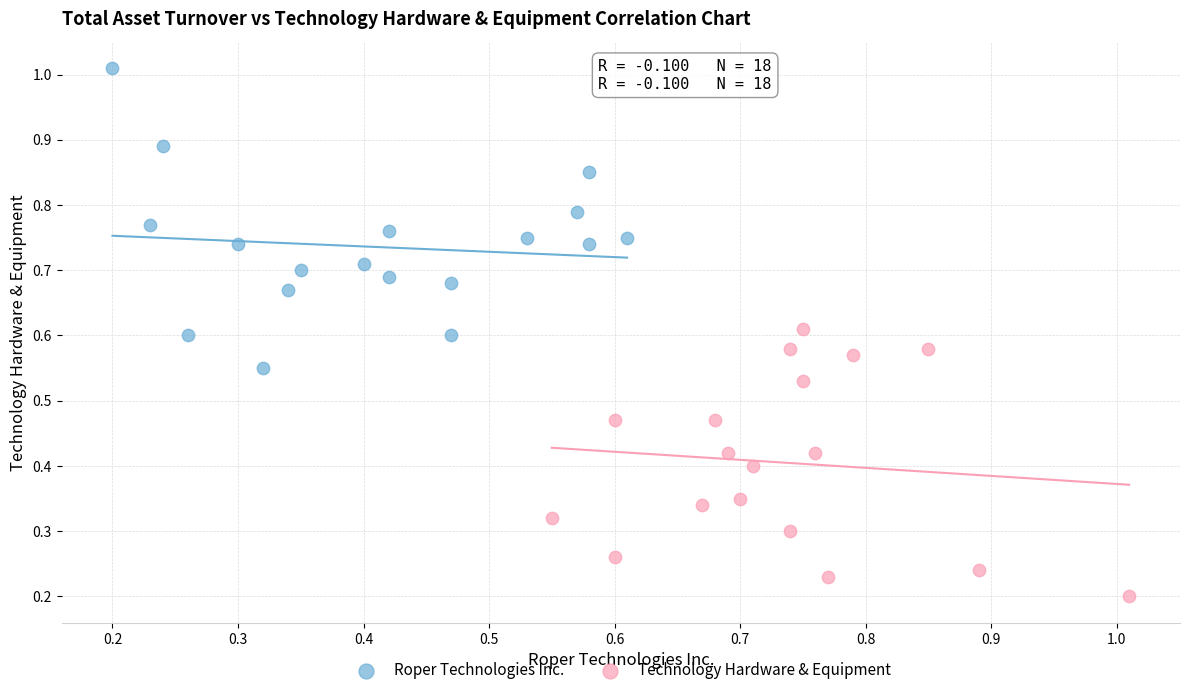

Which series contains the lowest Y value?

Technology Hardware & Equipment